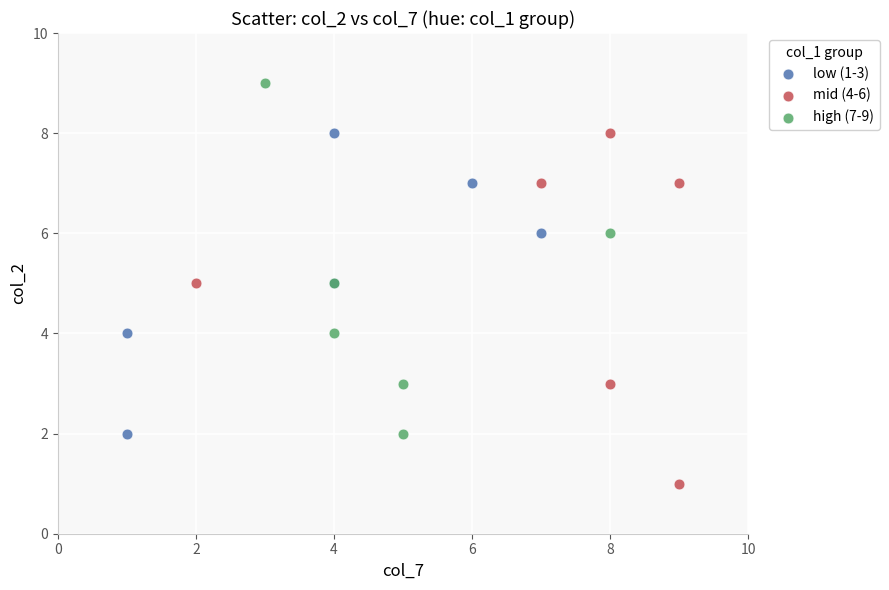

What are all the series names shown in the legend?

low (1-3), mid (4-6), high (7-9)